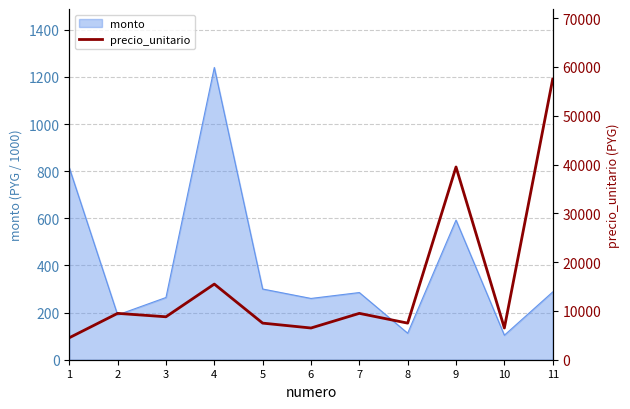

True or false: the data shows 7500 at 8.

True